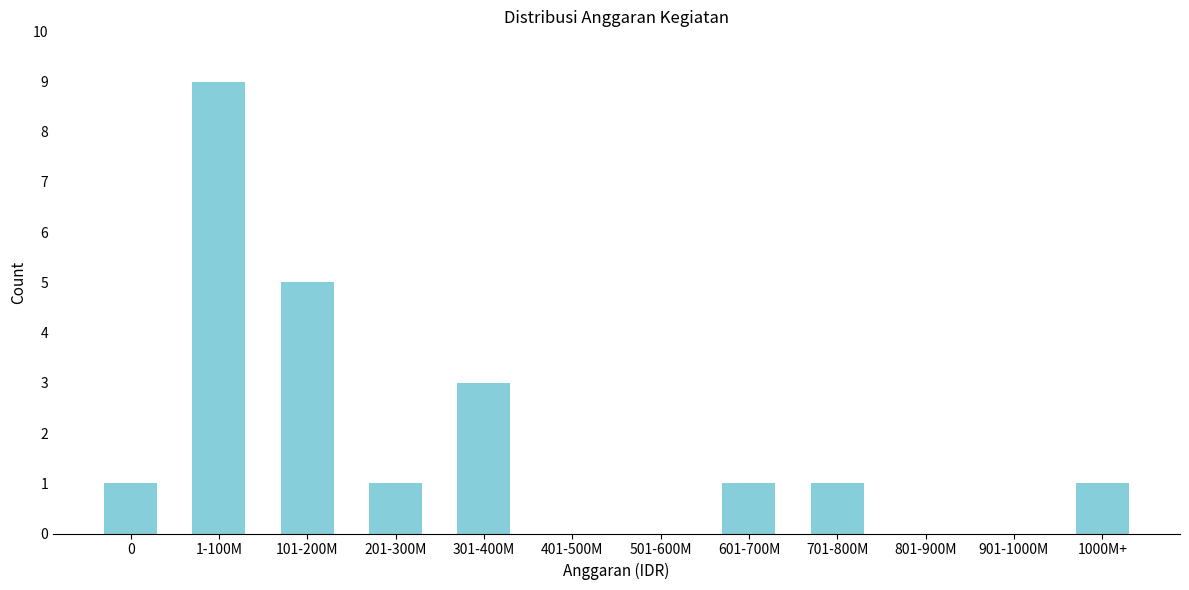

Reading left to right, transcribe all the data shown in this chart.

0=1	1-100M=9	101-200M=5	201-300M=1	301-400M=3	401-500M=0	501-600M=0	601-700M=1	701-800M=1	801-900M=0	901-1000M=0	1000M+=1